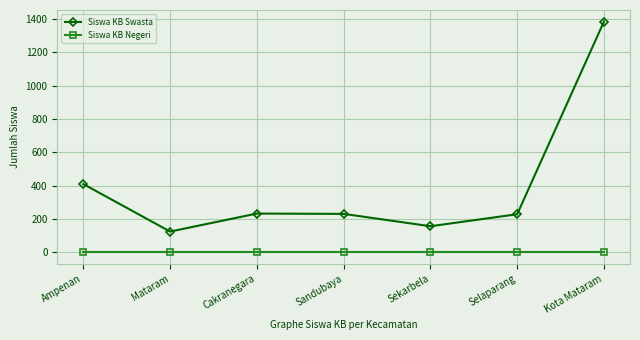

What is the total value across all series at Ampenan?

410